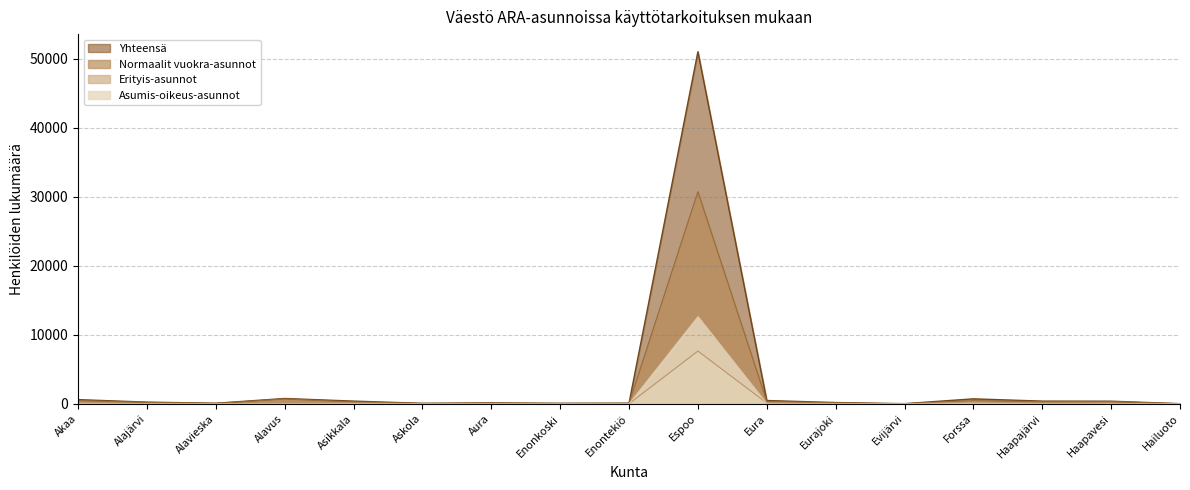

True or false: Normaalit vuokra-asunnot has a value of 214 at Alajärvi.

True